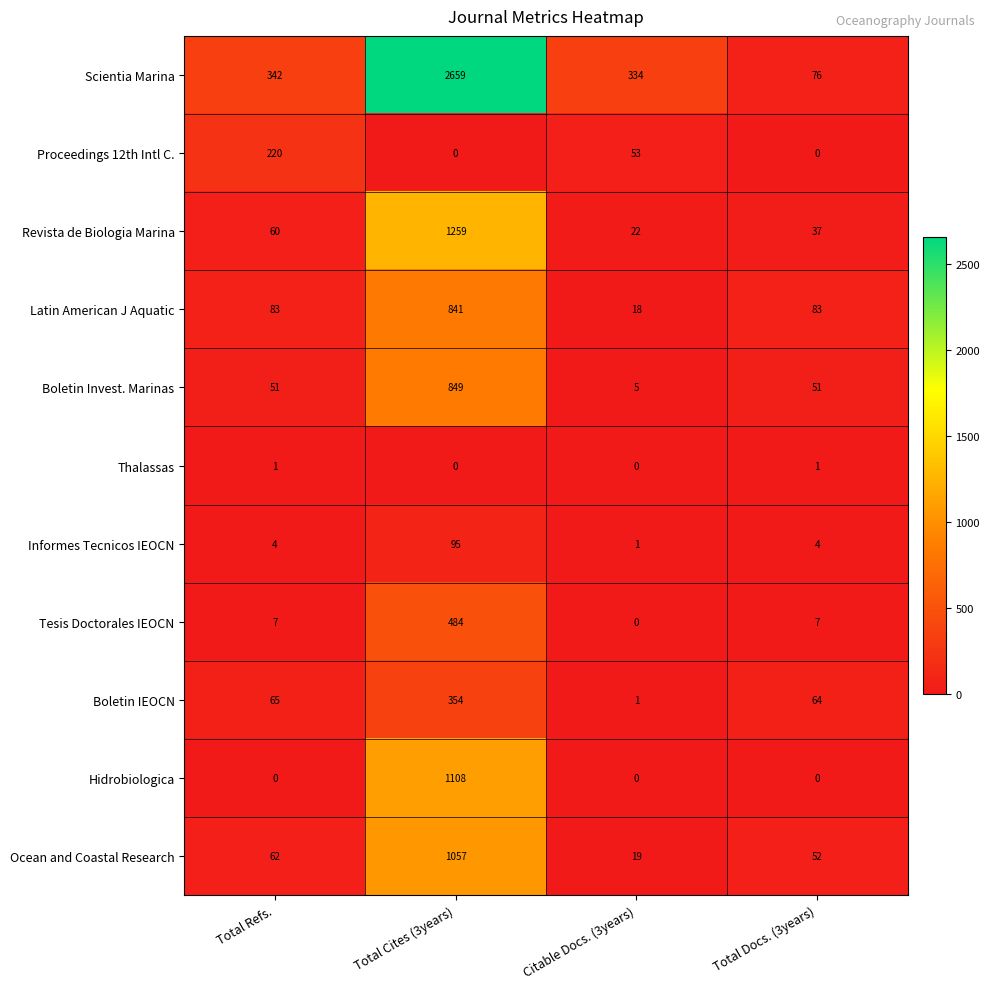

Which series has the largest range (max minus min)?

Scientia Marina